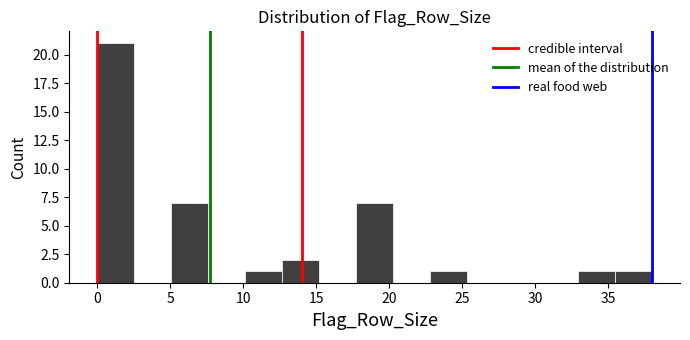

Which range on the x-axis has the tallest bar?

0.0 to 2.5